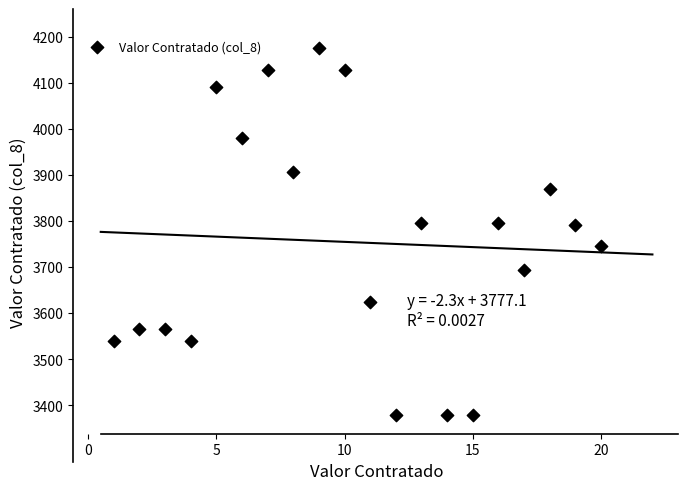

What is the range of Y values (max minus min)?

798.4